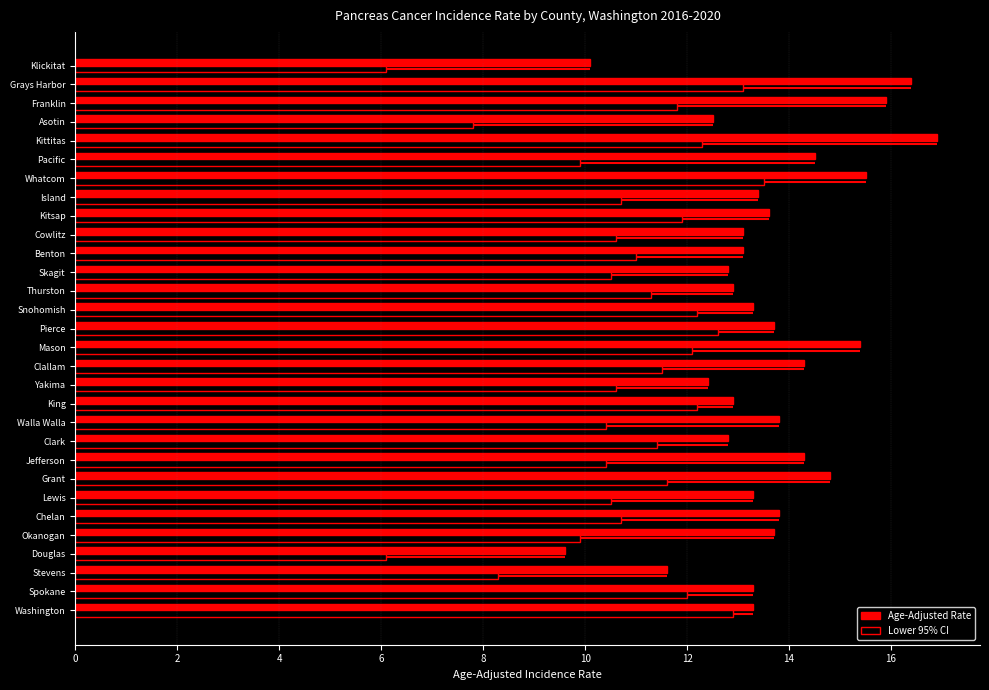

What is the average value of the Age-Adjusted Rate series?

13.6